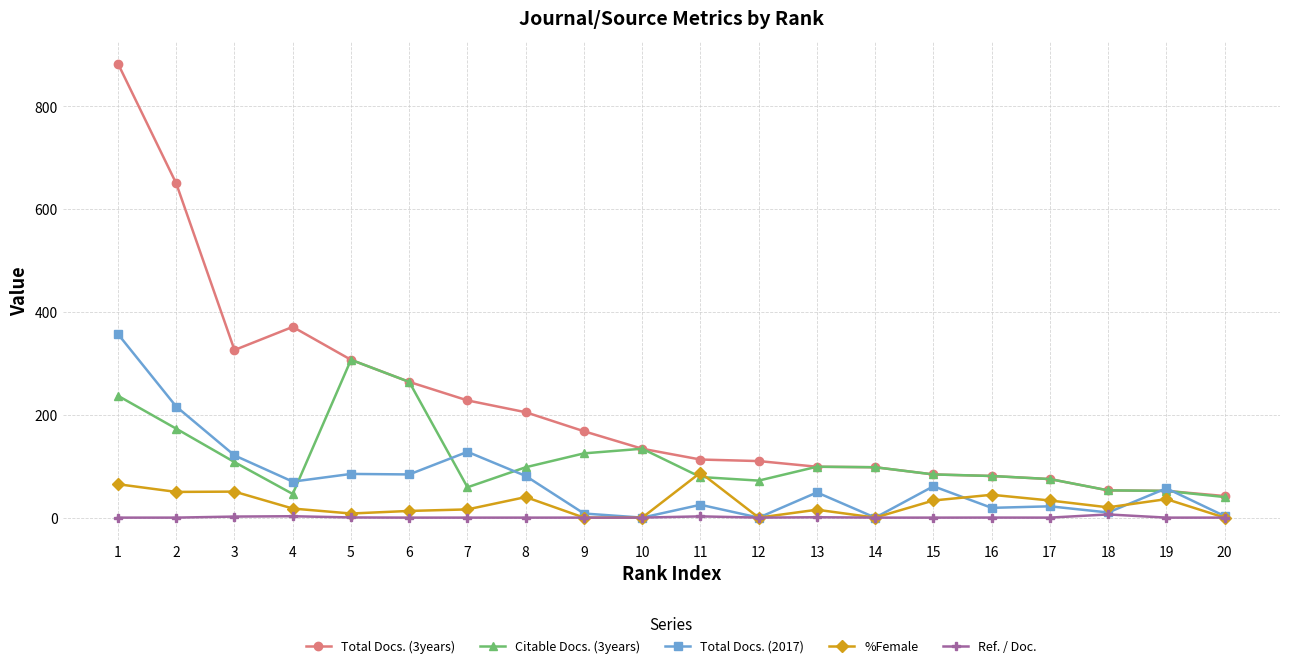

What are all the series names shown in the legend?

Total Docs. (3years), Citable Docs. (3years), Total Docs. (2017), %Female, Ref. / Doc.